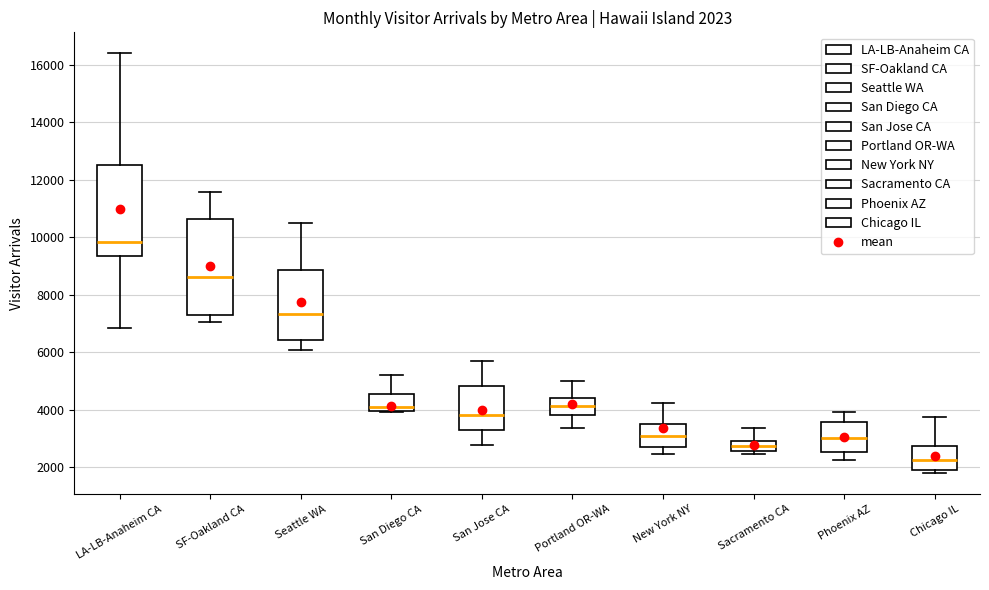

Which box's median line is the highest?

LA-LB-Anaheim CA